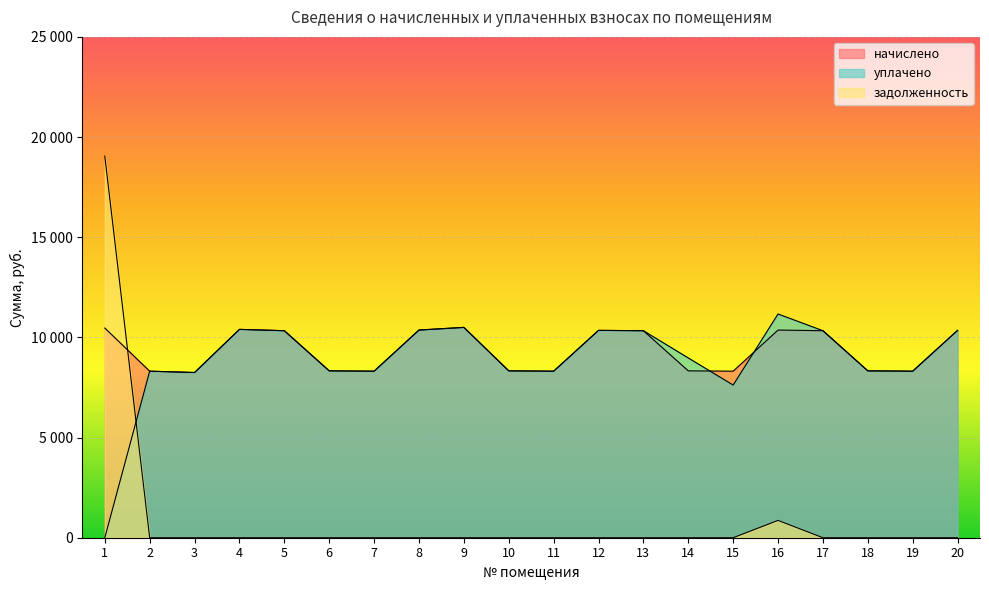

What is the sum of the уплачено values at 3 and 17?

18580.3